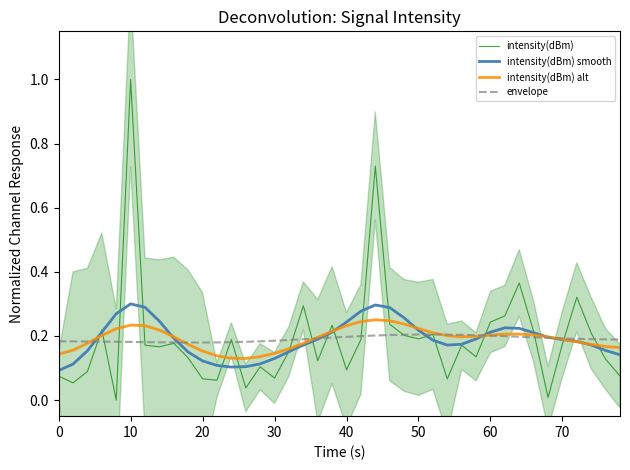

What is the value of the intensity(dBm) smooth point at the 39th from the left?

0.2